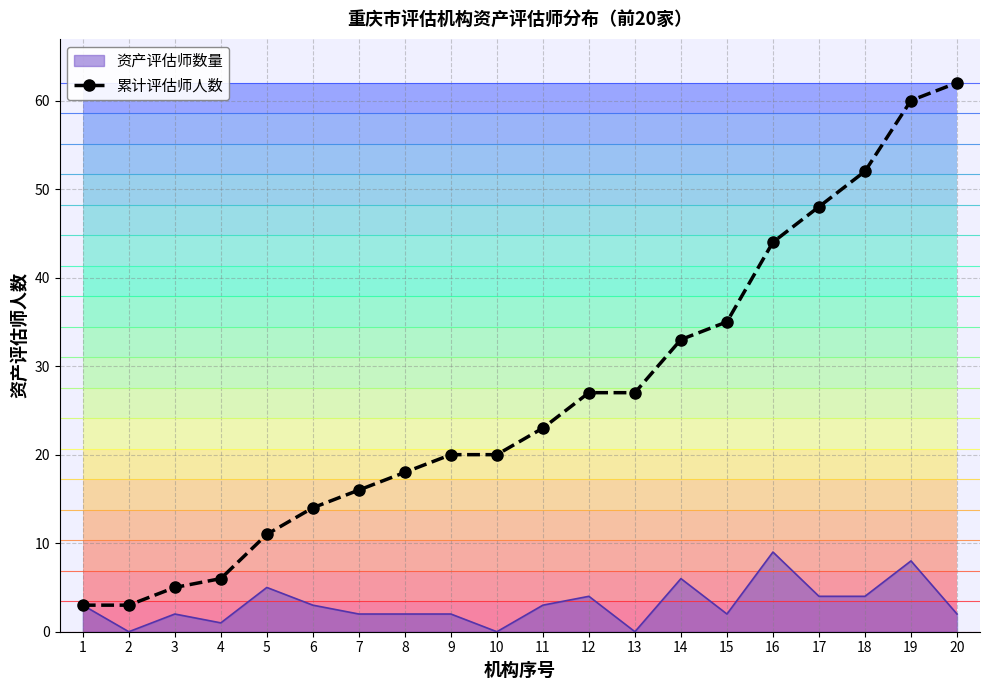

Reading left to right, extract all data points from this chart.

3	3	5	6	11	14	16	18	20	20	23	27	27	33	35	44	48	52	60	62